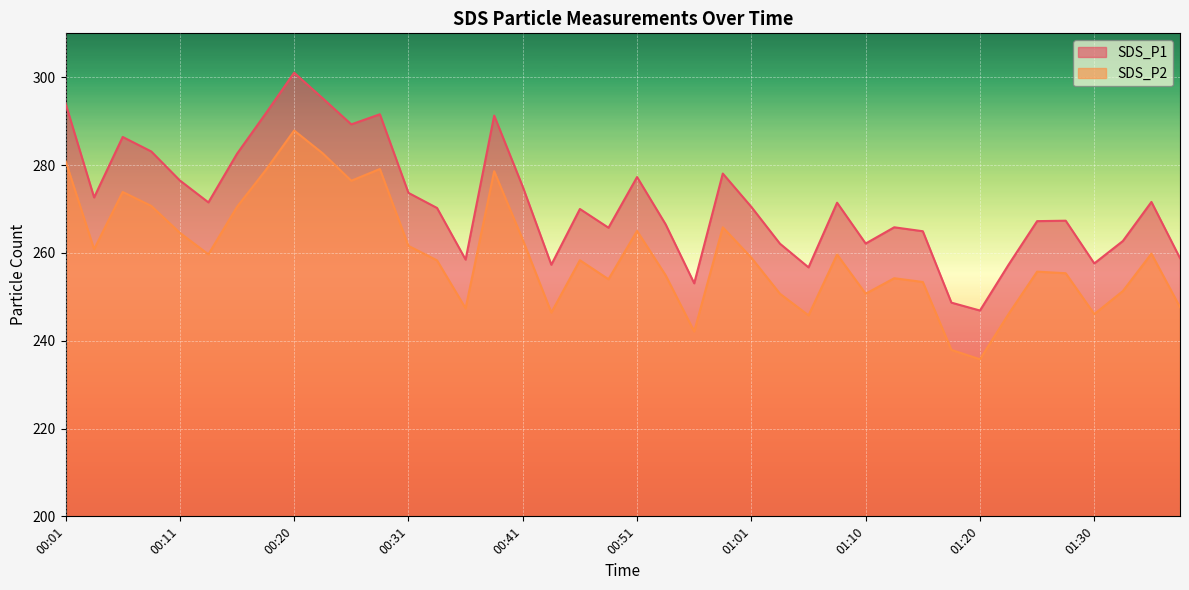

At how many categories does at least one series exceed 243?

40